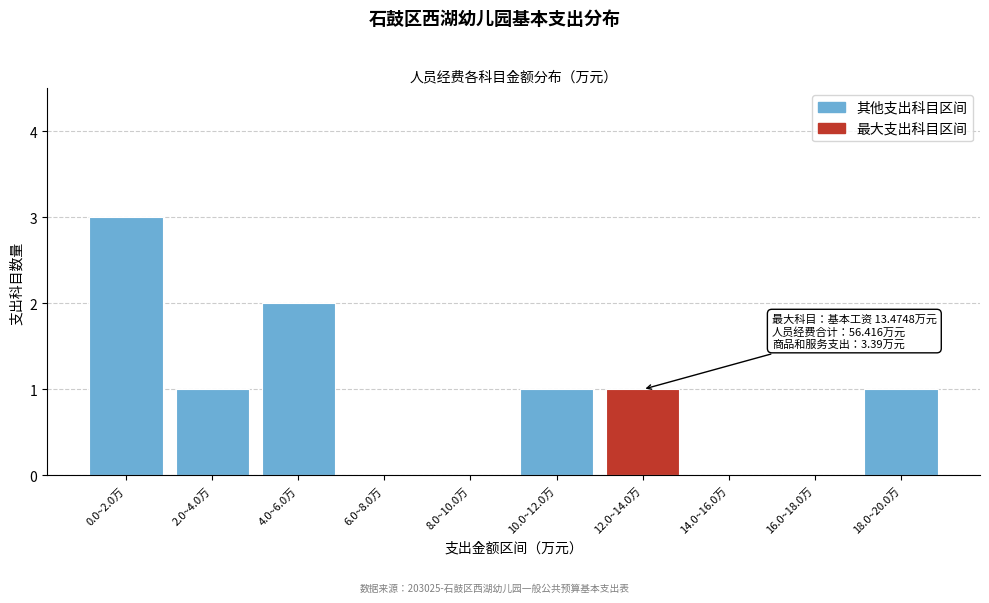

Reading right to left, list all the values displayed in this chart.

18.0~20.0万=1	16.0~18.0万=0	14.0~16.0万=0	12.0~14.0万=1	10.0~12.0万=1	8.0~10.0万=0	6.0~8.0万=0	4.0~6.0万=2	2.0~4.0万=1	0.0~2.0万=3